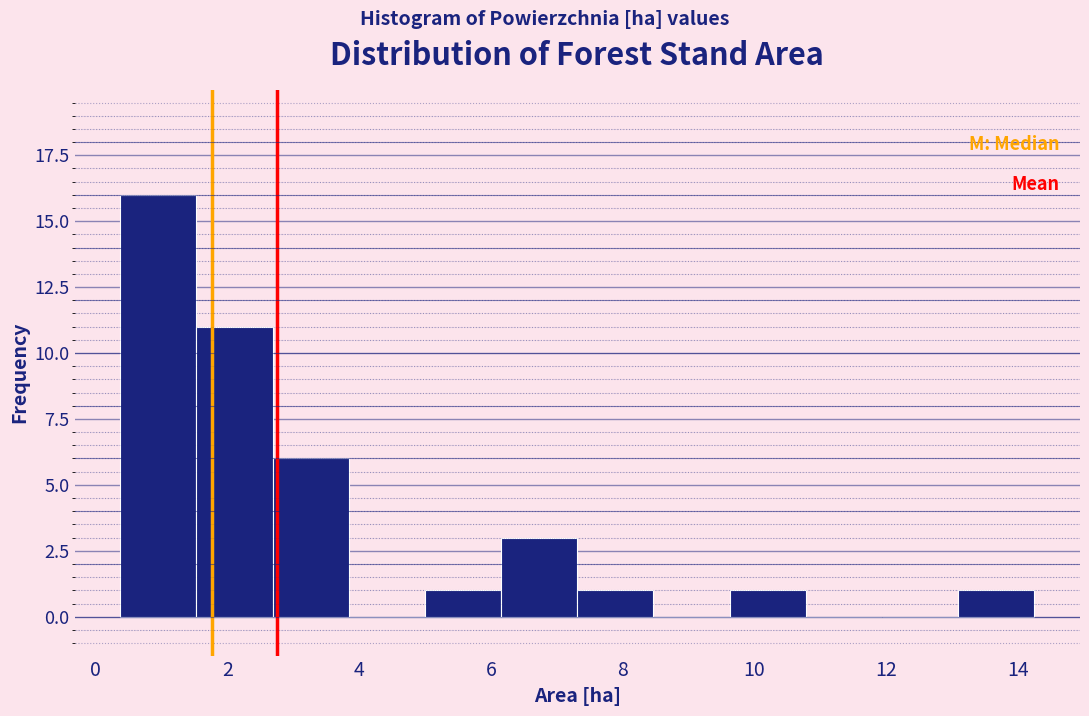

Reading left to right, list every bar in this chart as the range it spans on the x-axis followed by its height. Neither the bar edges nor the heights are printed on the chart, so give them approximately, as read against the axes.

0.4 to 1.6: 16
1.6 to 2.6: 11
2.6 to 3.8: 6
3.8 to 5.0: 0
5.0 to 6.2: 1
6.2 to 7.4: 3
7.4 to 8.4: 1
8.4 to 9.6: 0
9.6 to 10.8: 1
10.8 to 12.0: 0
12.0 to 13.0: 0
13.0 to 14.2: 1